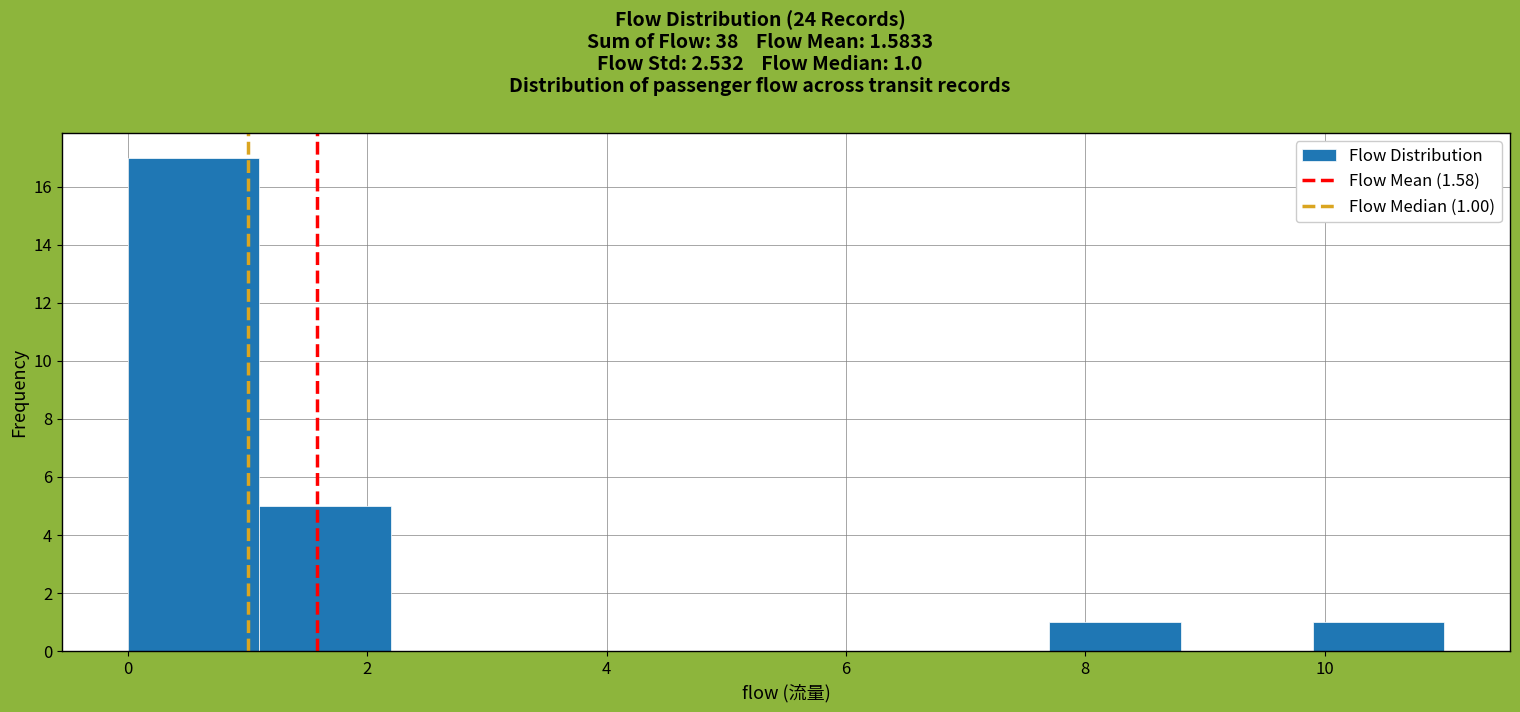

Which range on the x-axis has the tallest bar?

0.0 to 1.1